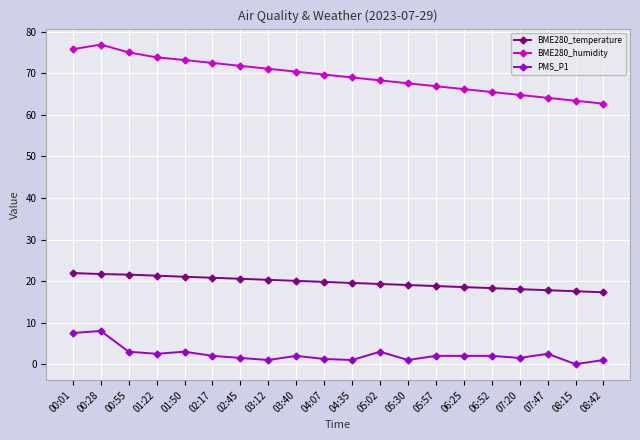

At how many categories does at least one series exceed 13?

20